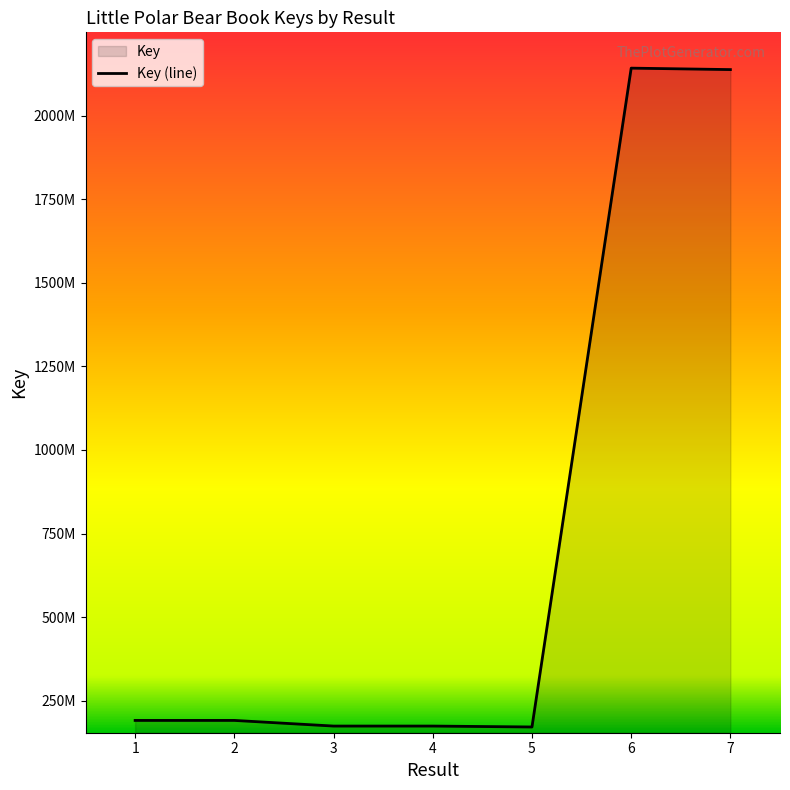

The value at 2 is 110356082. True or false?

False